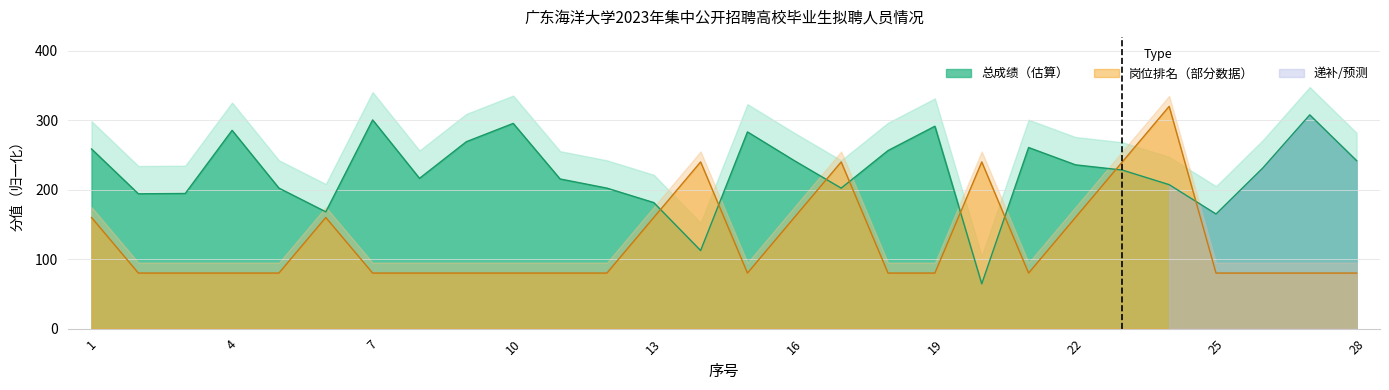

How many intersections are there between 总成绩（笔试和面试） and 岗位排名?

8